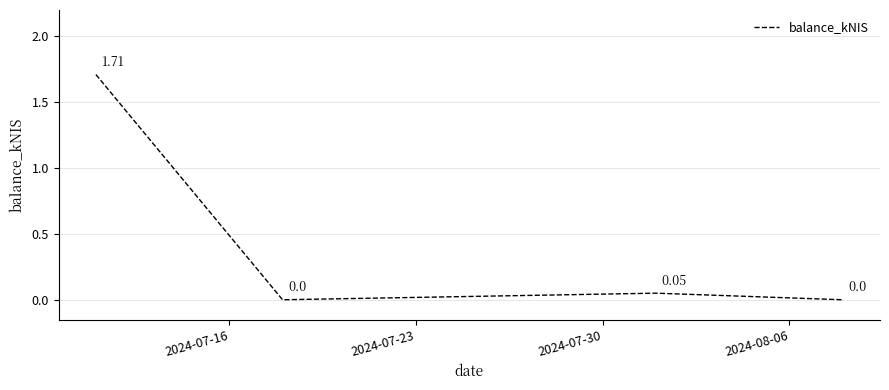

How many lines are shown in the chart?

1